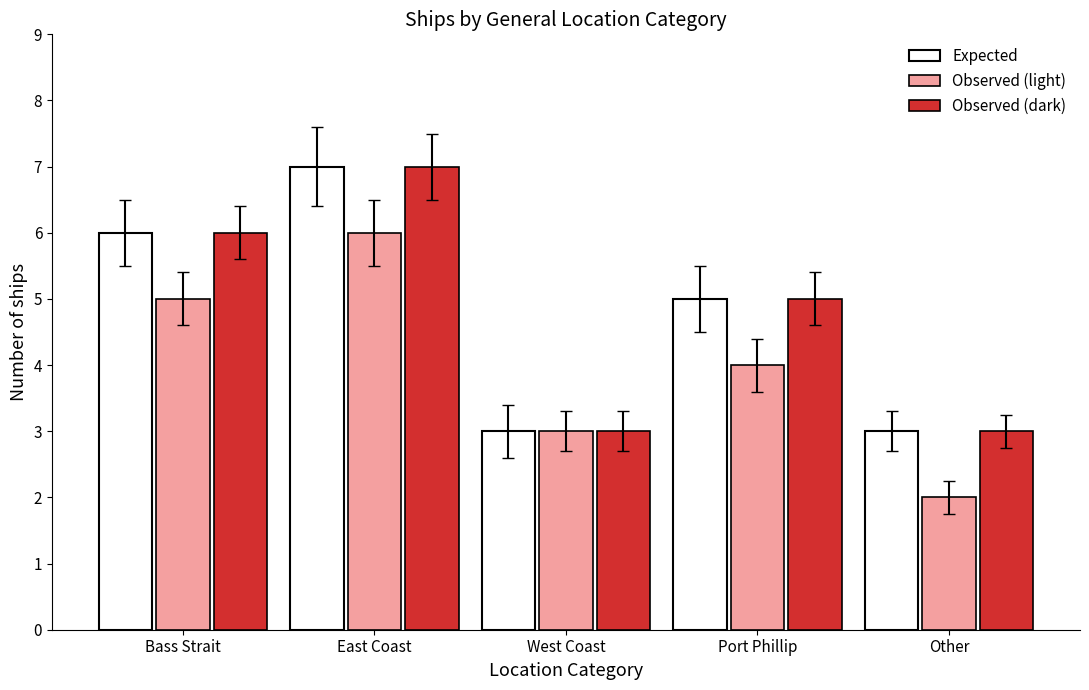

What is the average value of the Observed (light) series?

4